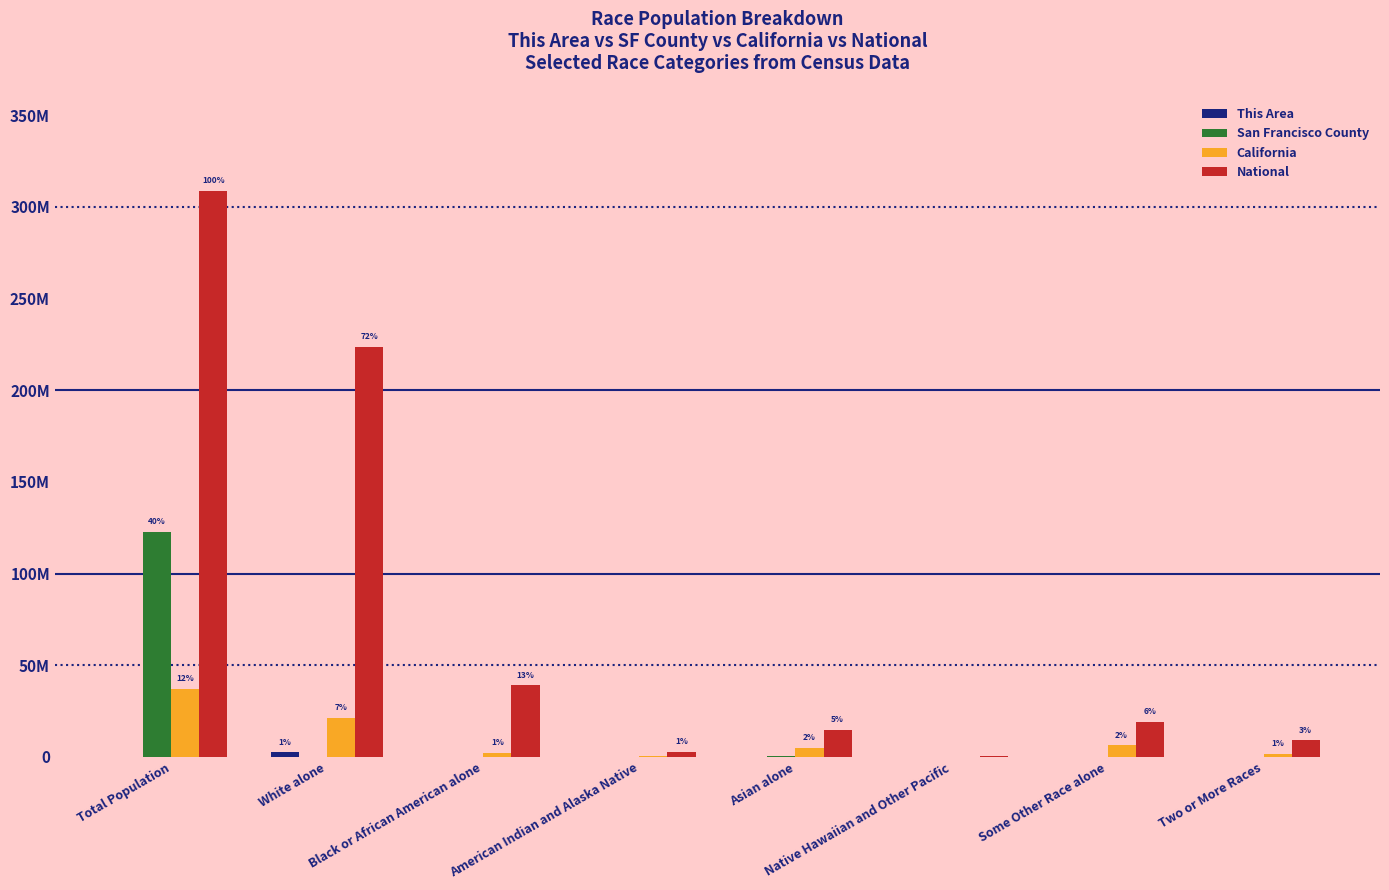

What is the value of the San Francisco County bar at the 5th from the left?

267915